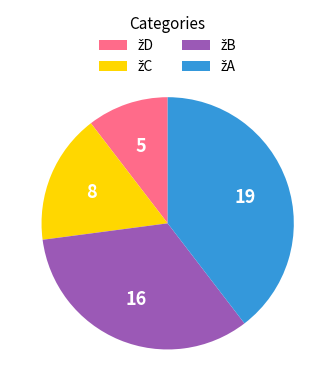

Does any single category account for the majority?

No